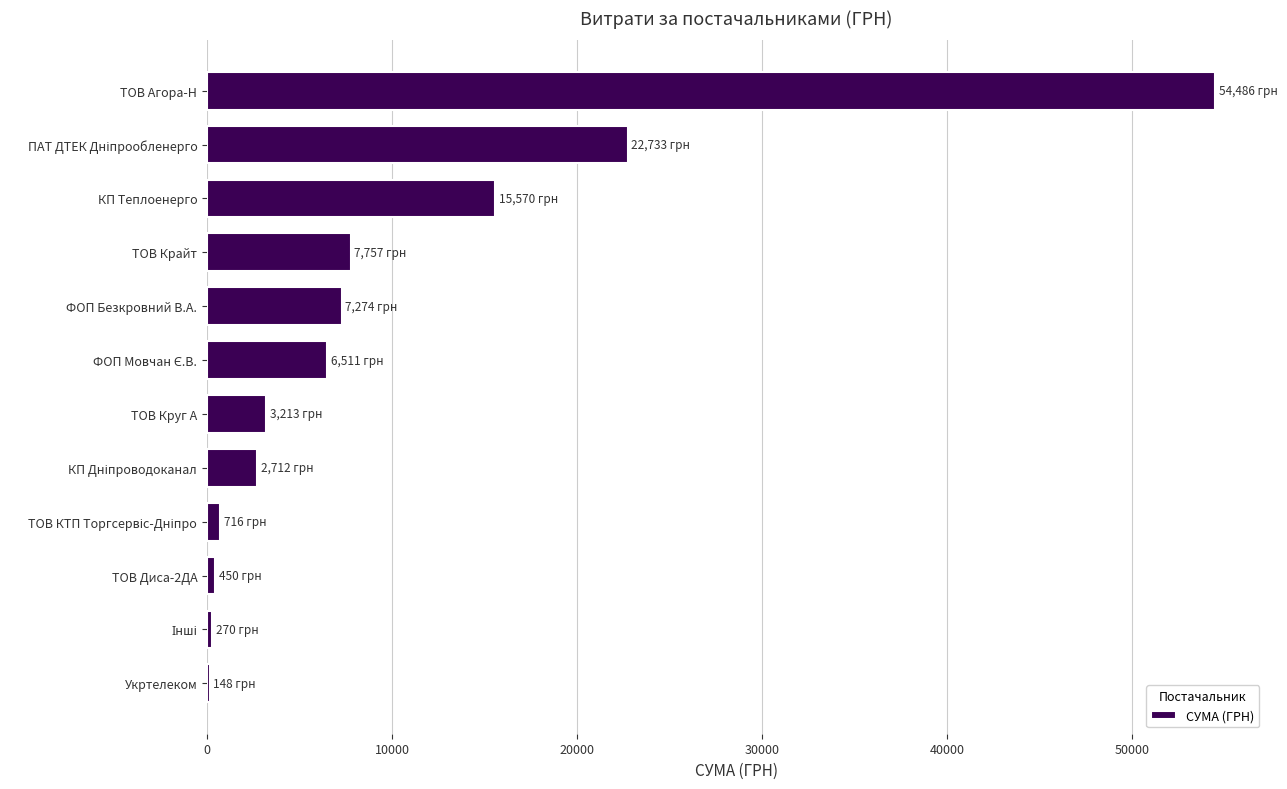

How many data points are above 6510?

6